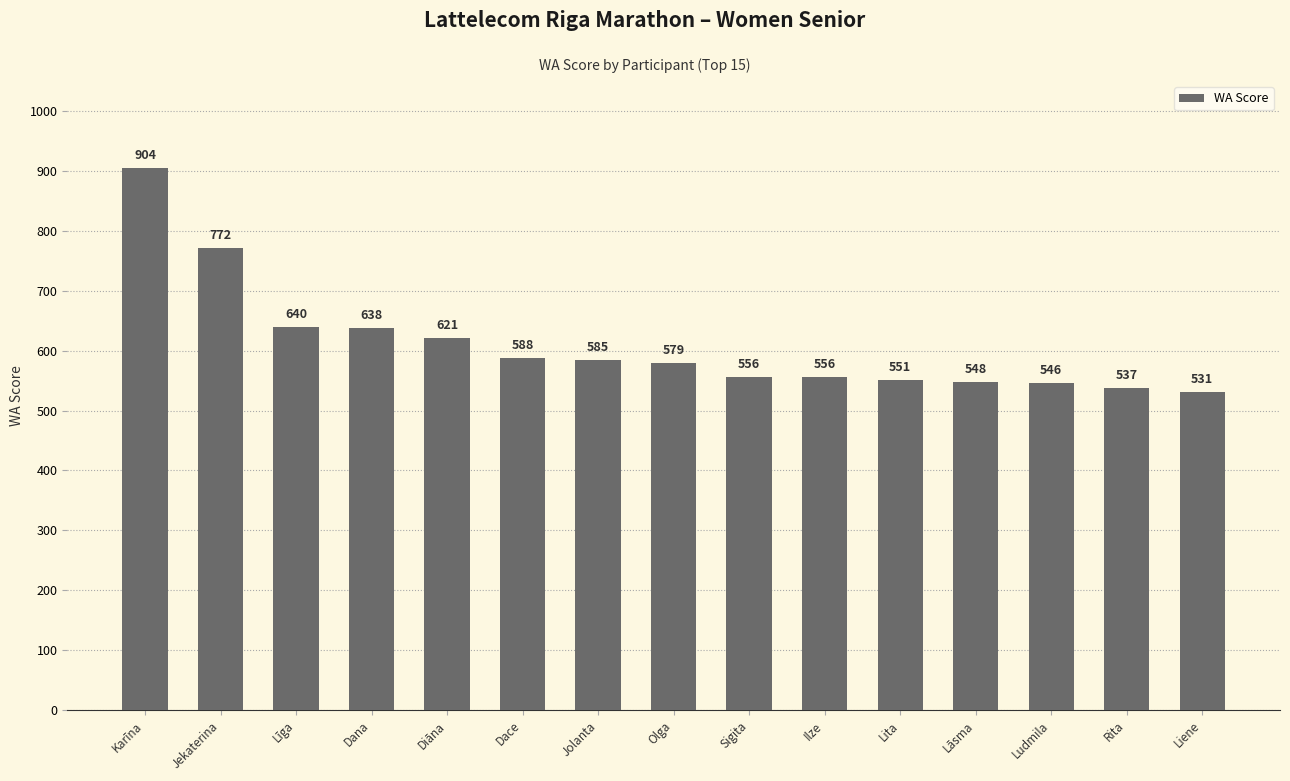

Where is the data nearest to the value 717?

Jekaterina